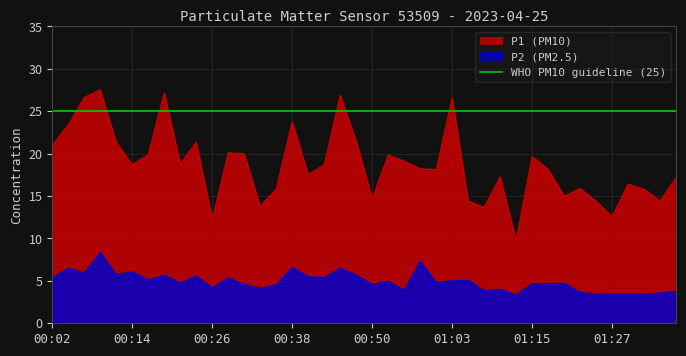

What is the approximate value of P1 at 00:21?

18.8